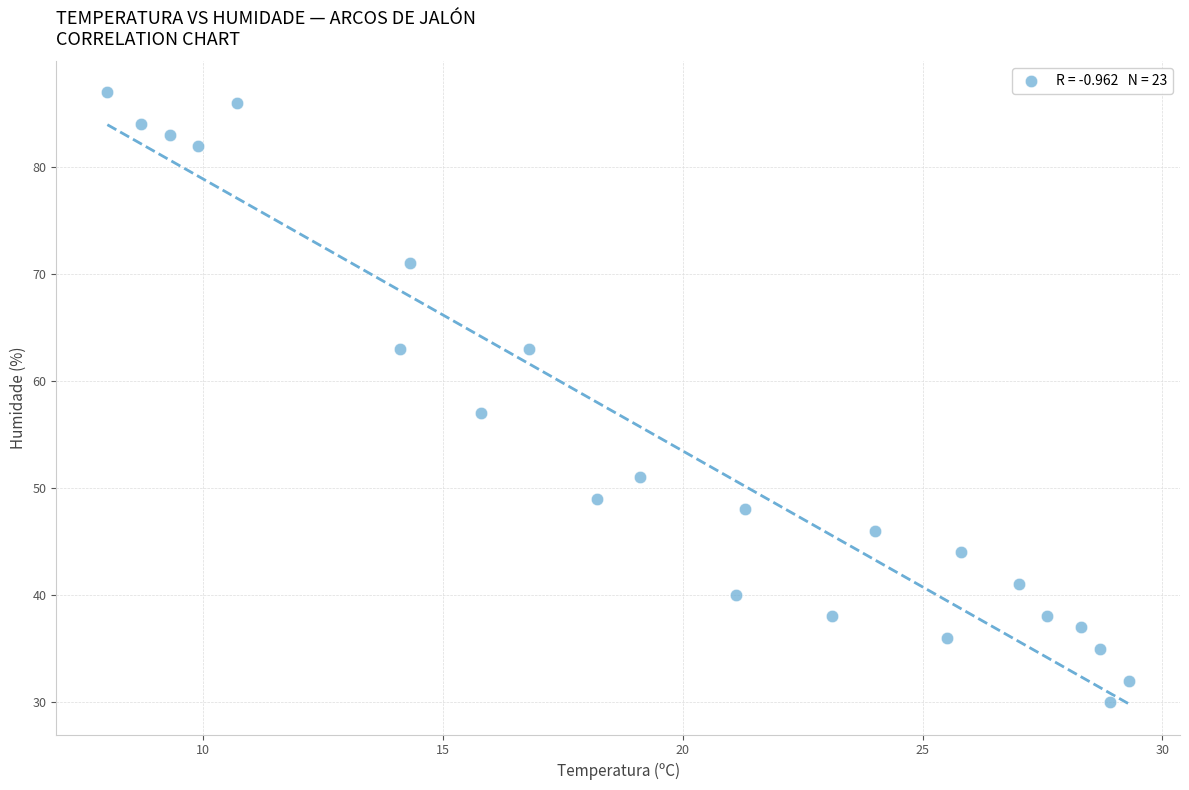

What is the range of Y values (max minus min)?

57